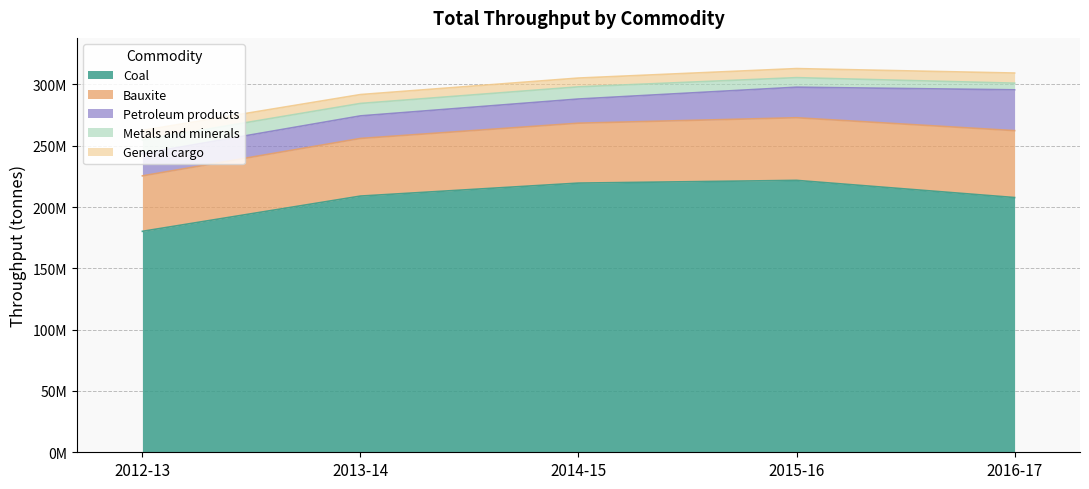

List the series in order of their peak value, highest first.

Coal, Bauxite, Petroleum products, Metals and minerals, General cargo